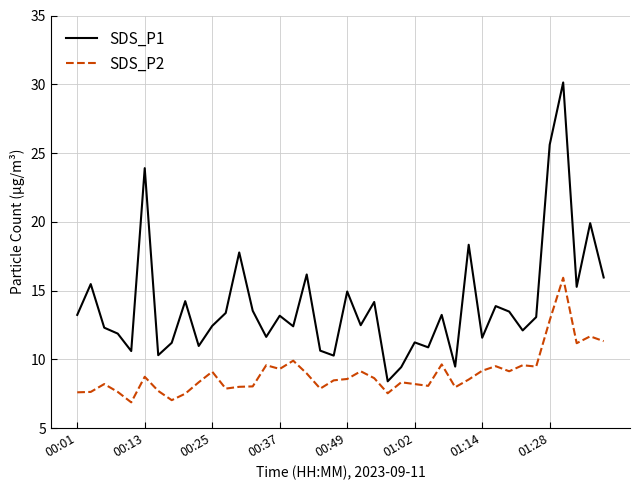

Which series has the largest total across all categories?

SDS_P1